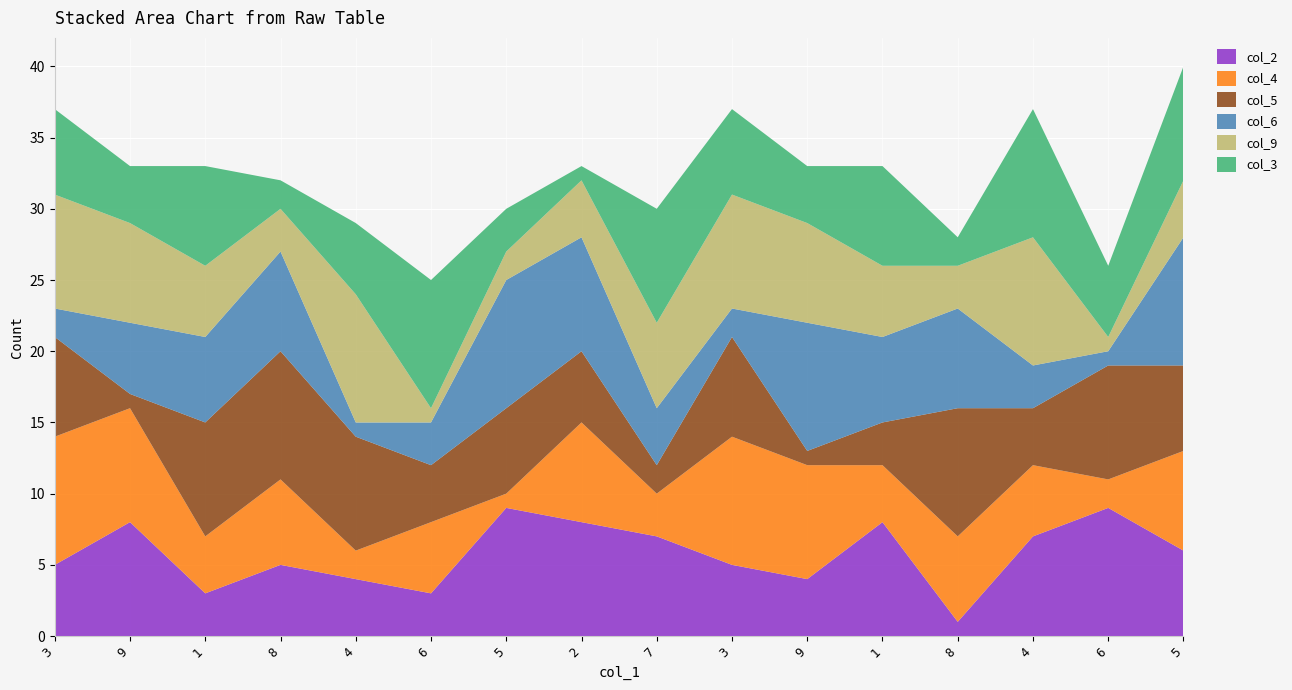

Reading right to left, extract all data points from this chart.

col_2: 5=6	6=9	4=7	8=1	1=8	9=4	3=5	7=7	2=8	5=9	6=3	4=4	8=5	1=3	9=8	3=5
col_4: 5=7	6=2	4=5	8=6	1=4	9=8	3=9	7=3	2=7	5=1	6=5	4=2	8=6	1=4	9=8	3=9
col_5: 5=6	6=8	4=4	8=9	1=3	9=1	3=7	7=2	2=5	5=6	6=4	4=8	8=9	1=8	9=1	3=7
col_6: 5=9	6=1	4=3	8=7	1=6	9=9	3=2	7=4	2=8	5=9	6=3	4=1	8=7	1=6	9=5	3=2
col_9: 5=4	6=1	4=9	8=3	1=5	9=7	3=8	7=6	2=4	5=2	6=1	4=9	8=3	1=5	9=7	3=8
col_3: 5=8	6=5	4=9	8=2	1=7	9=4	3=6	7=8	2=1	5=3	6=9	4=5	8=2	1=7	9=4	3=6